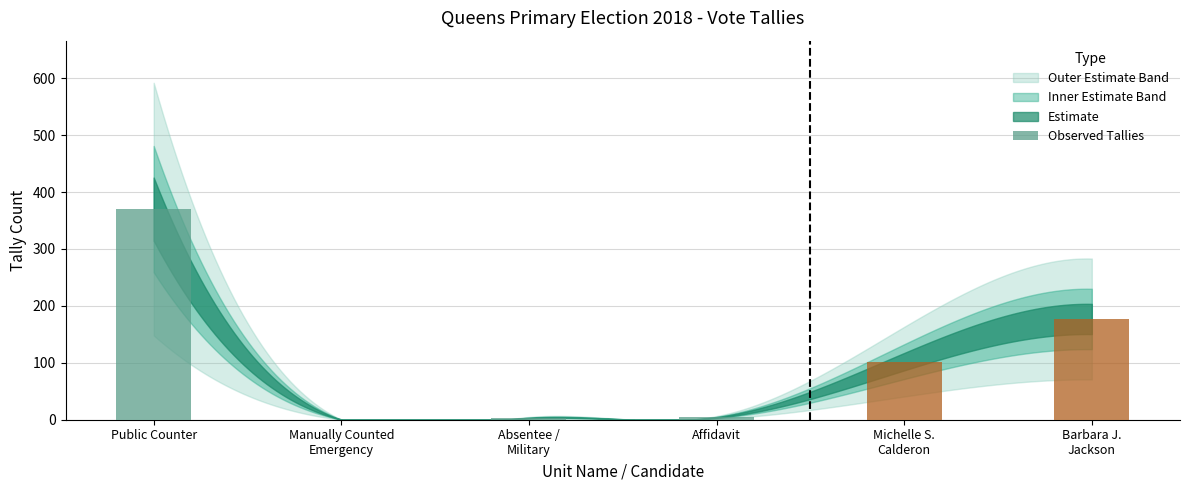

How many values are above zero?

5